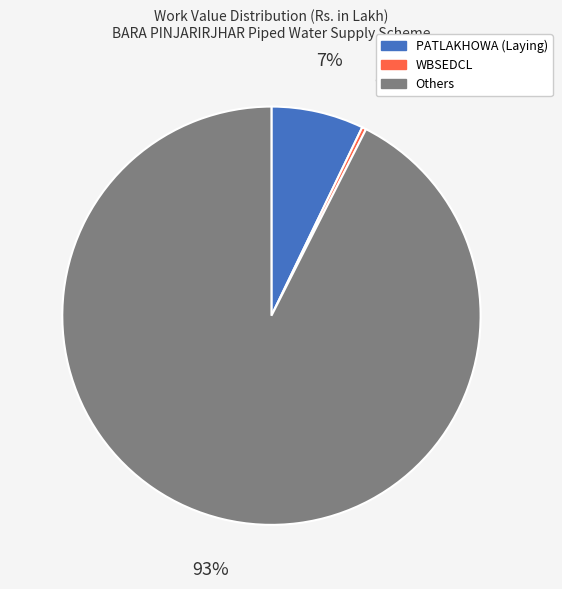

Does any single category account for the majority?

Yes